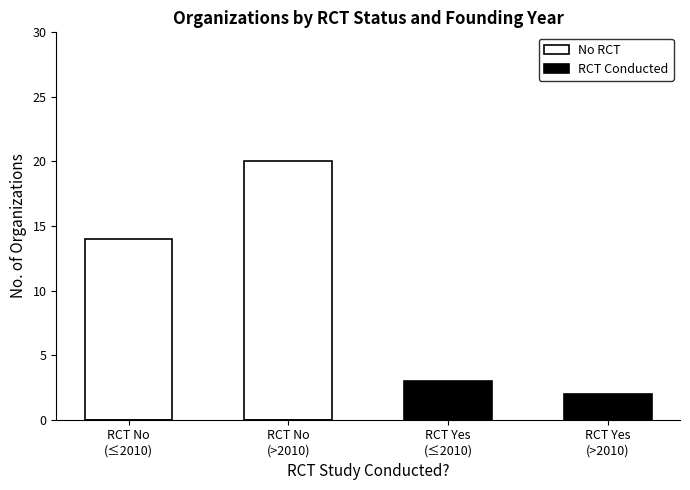

List the series in order of their overall mean, lowest first.

RCT Conducted, No RCT